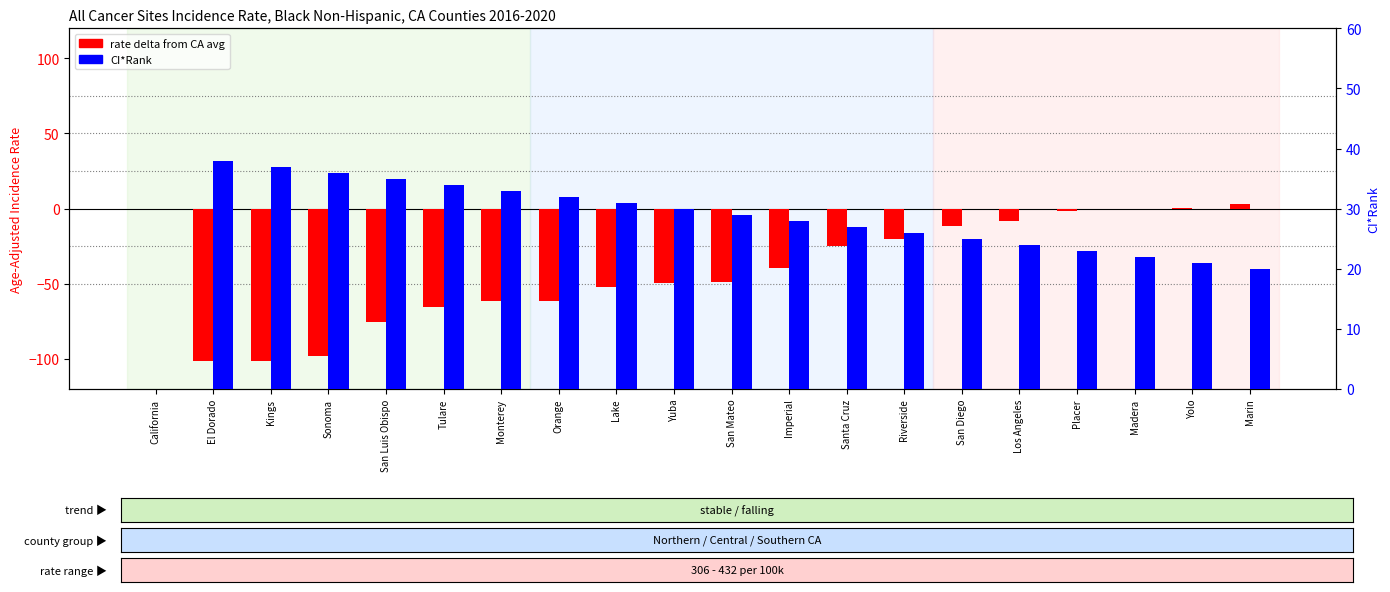

At which category is the sum across all series the highest?

Marin